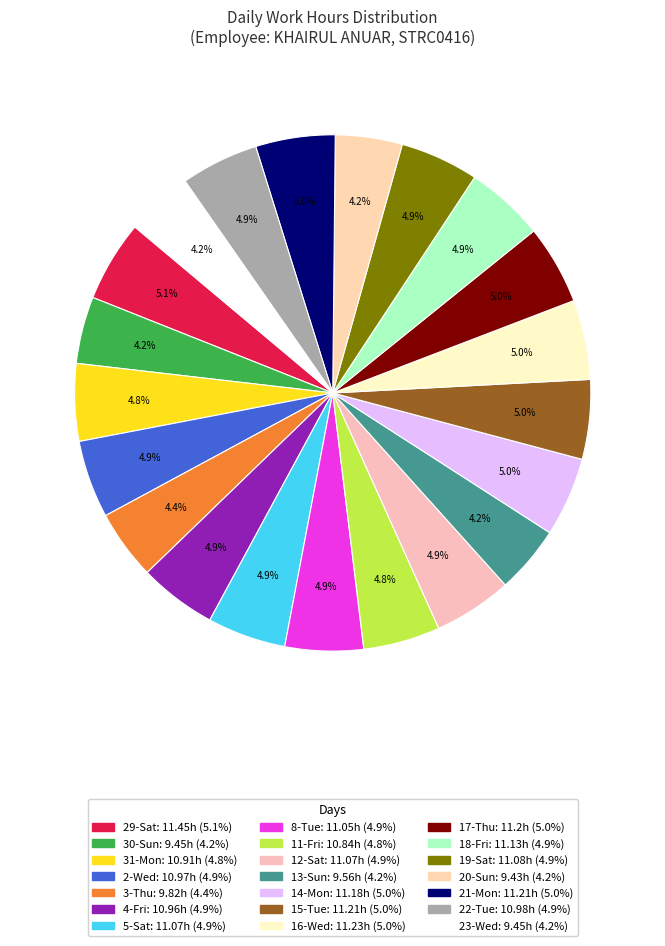

Is 22-Tue the majority of the pie?

No